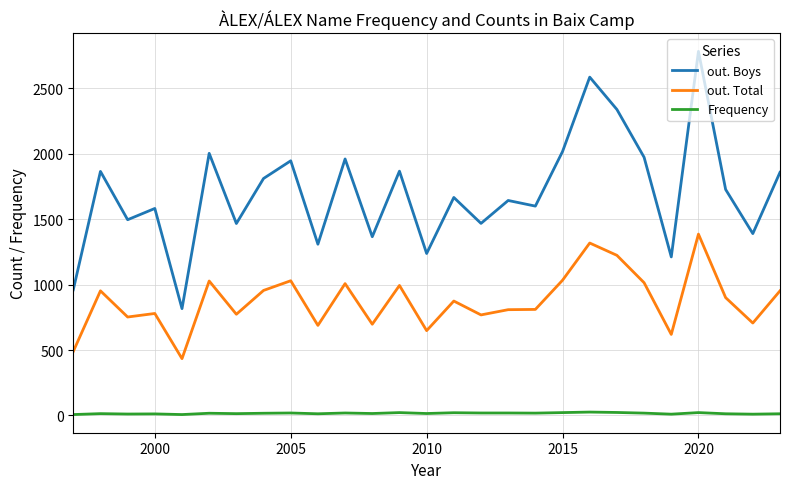

Rank the series by their maximum value, from highest to lowest.

out. Boys, out. Total, Frequency